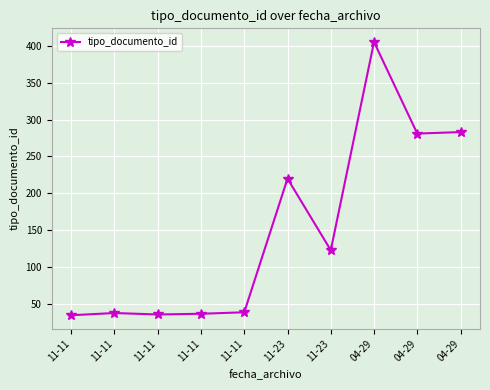

Where is the data nearest to the value 220?

11-23